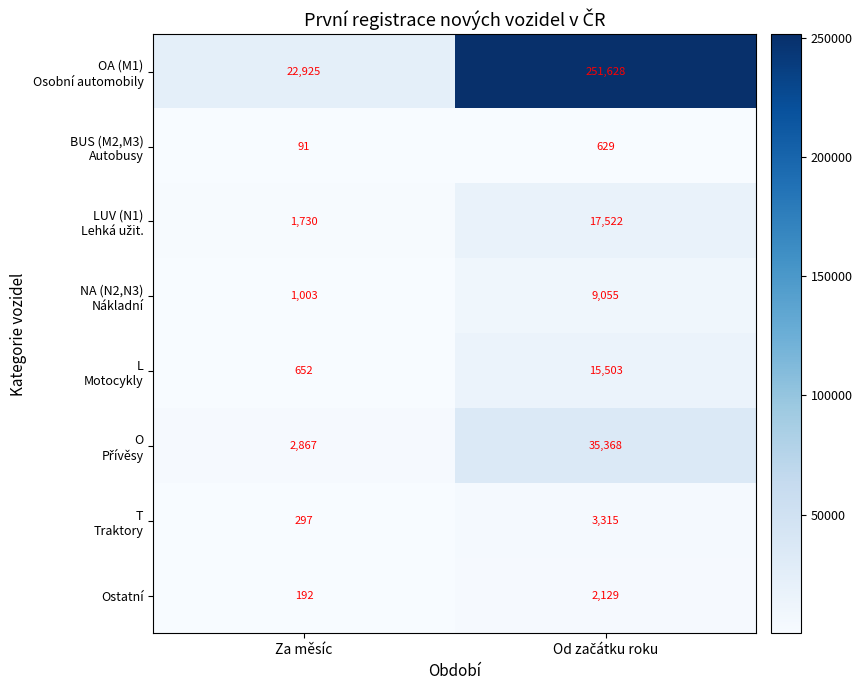

What is the difference between the maximum and minimum values in the Ostatní series?

1937